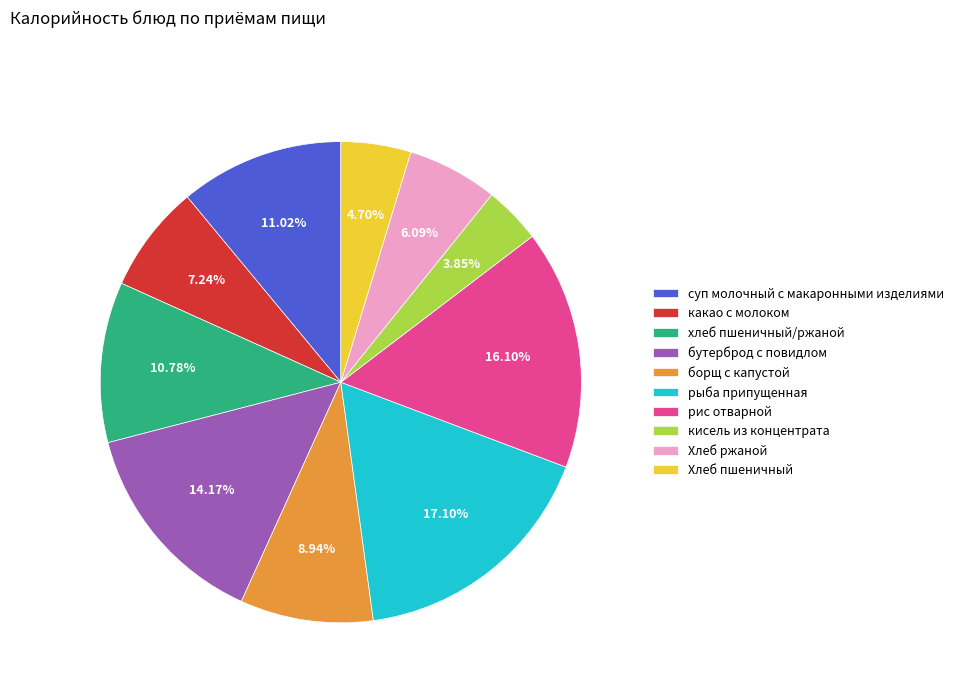

The рис отварной slice represents 25% of the pie. True or false?

False